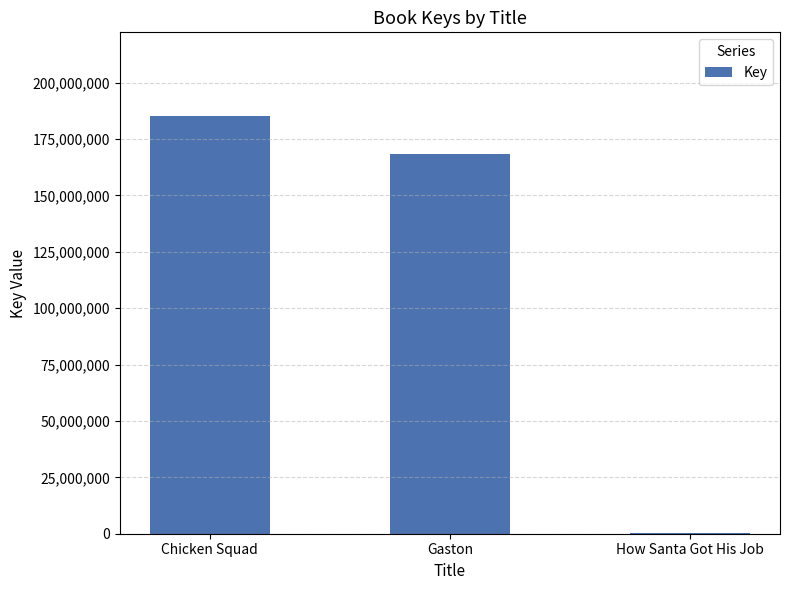

Does the chart contain stacked bars?

No